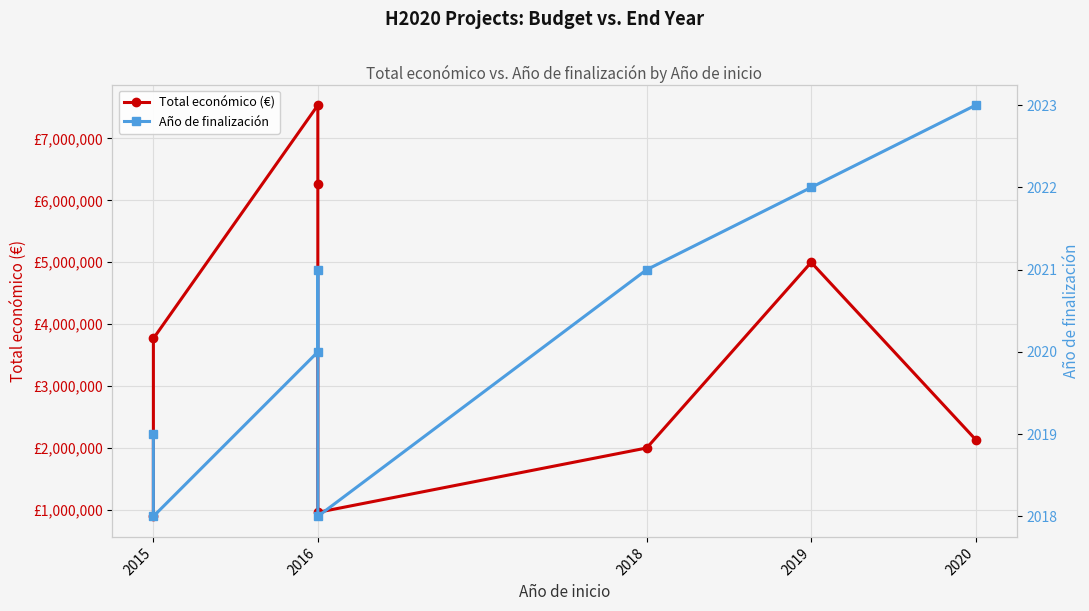

What is the total value across all series at 2018?

2001948